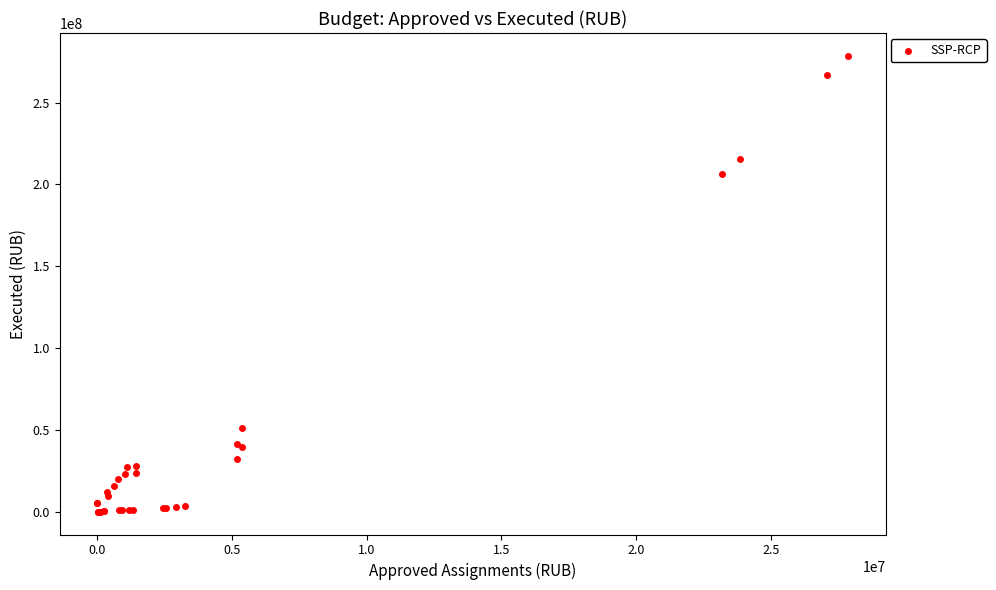

What Y value in the scatter plot is closest to 139317770?

206222439.1